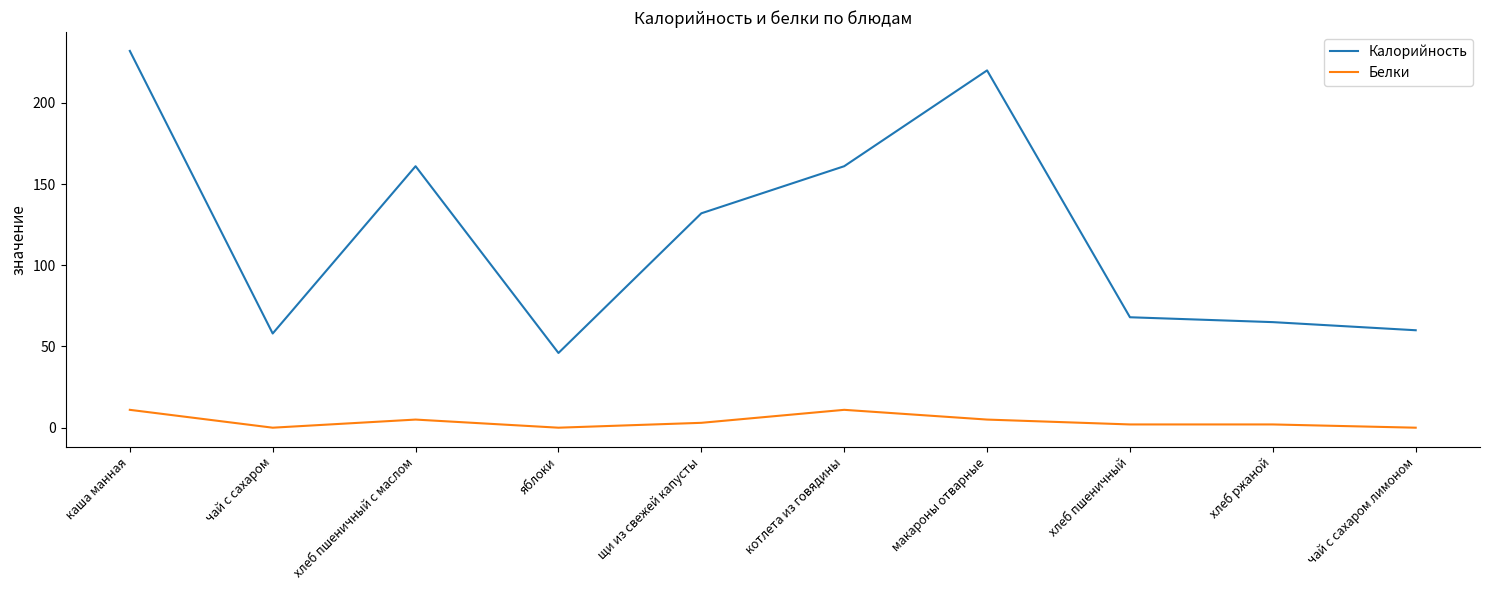

At каша манная, list the series in order from largest to smallest.

Калорийность, Белки